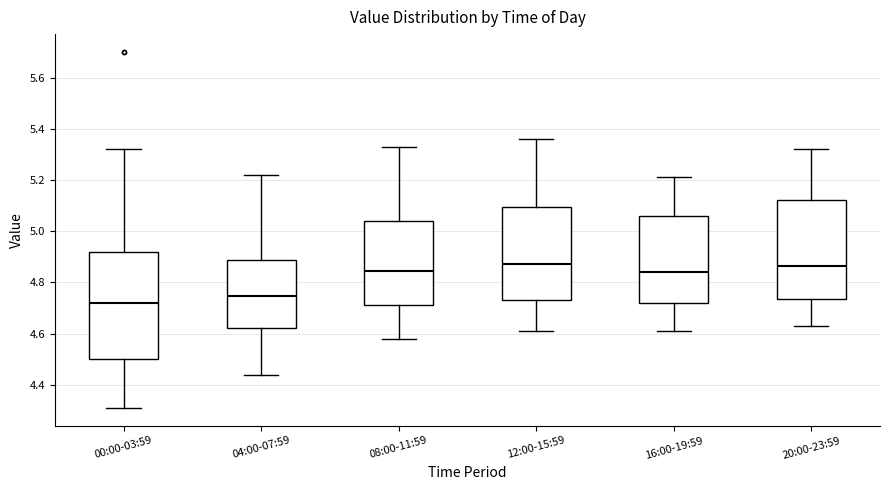

Reading left to right, transcribe this box plot: for each box, give where its median line is, the range the box spans, and where its two whiskers end, as read against the y-axis. The values are not printed on the chart, so give them approximately, as read against the axis.

00:00-03:59: median 4.72, box 4.50 to 4.92, whiskers 4.32 to 5.32
04:00-07:59: median 4.74, box 4.62 to 4.88, whiskers 4.44 to 5.22
08:00-11:59: median 4.84, box 4.72 to 5.04, whiskers 4.58 to 5.34
12:00-15:59: median 4.88, box 4.74 to 5.10, whiskers 4.62 to 5.36
16:00-19:59: median 4.84, box 4.72 to 5.06, whiskers 4.62 to 5.22
20:00-23:59: median 4.86, box 4.74 to 5.12, whiskers 4.64 to 5.32